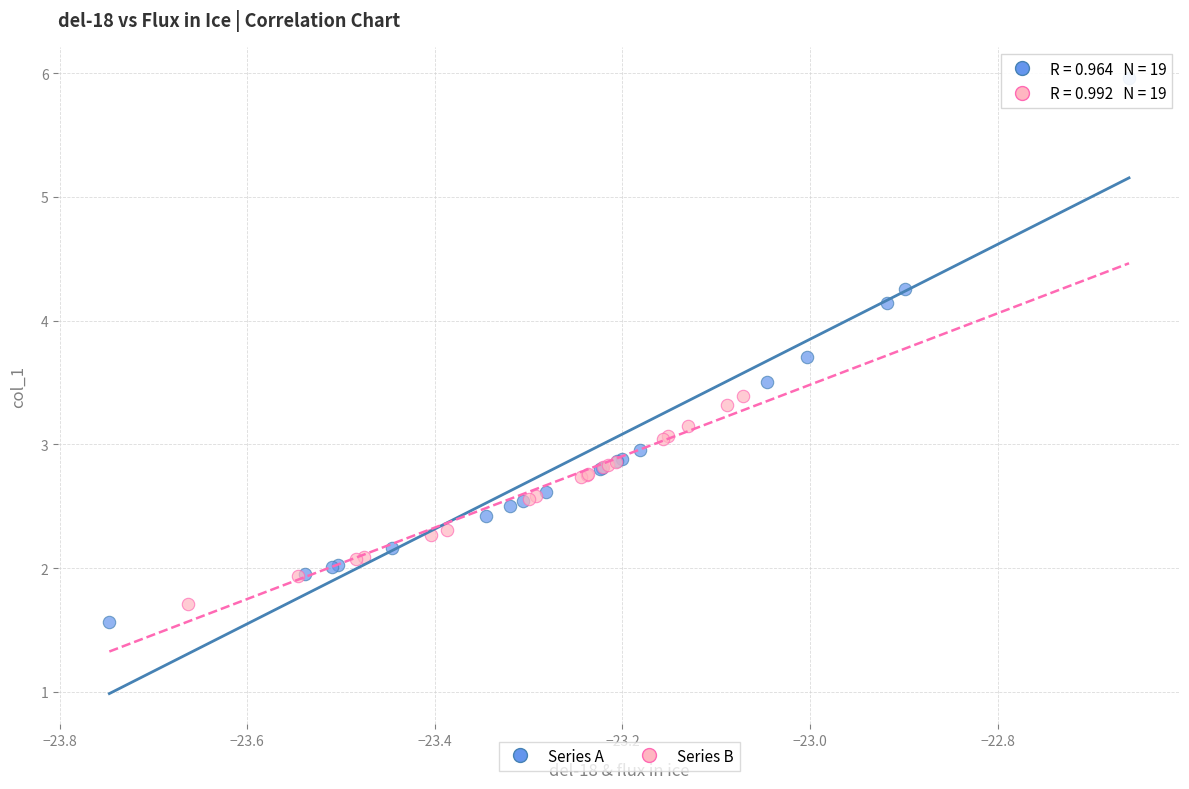

Which series has the widest spread of Y values?

Series A